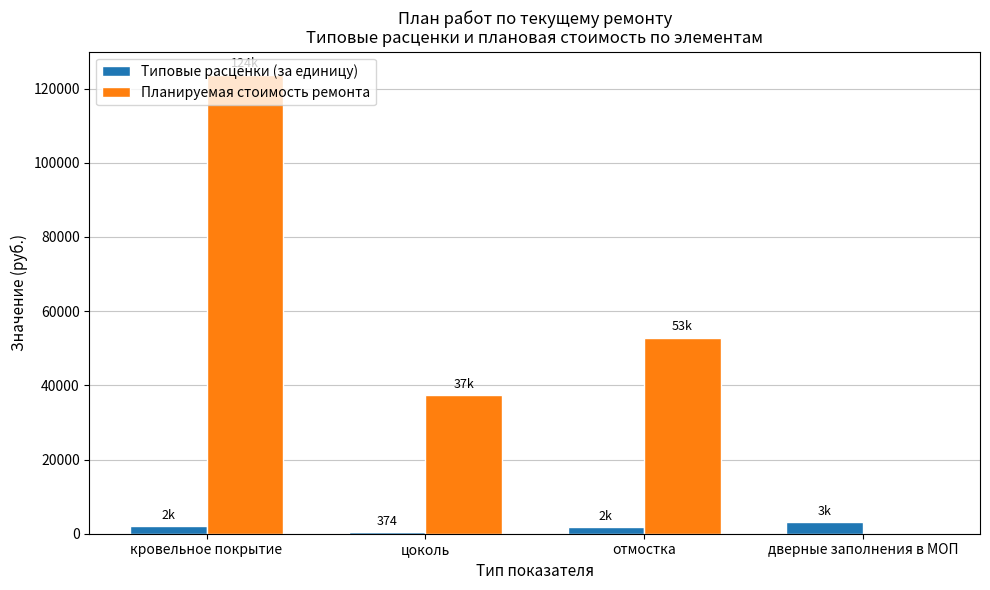

What is the spread (max minus min) of values at цоколь?

37047.8